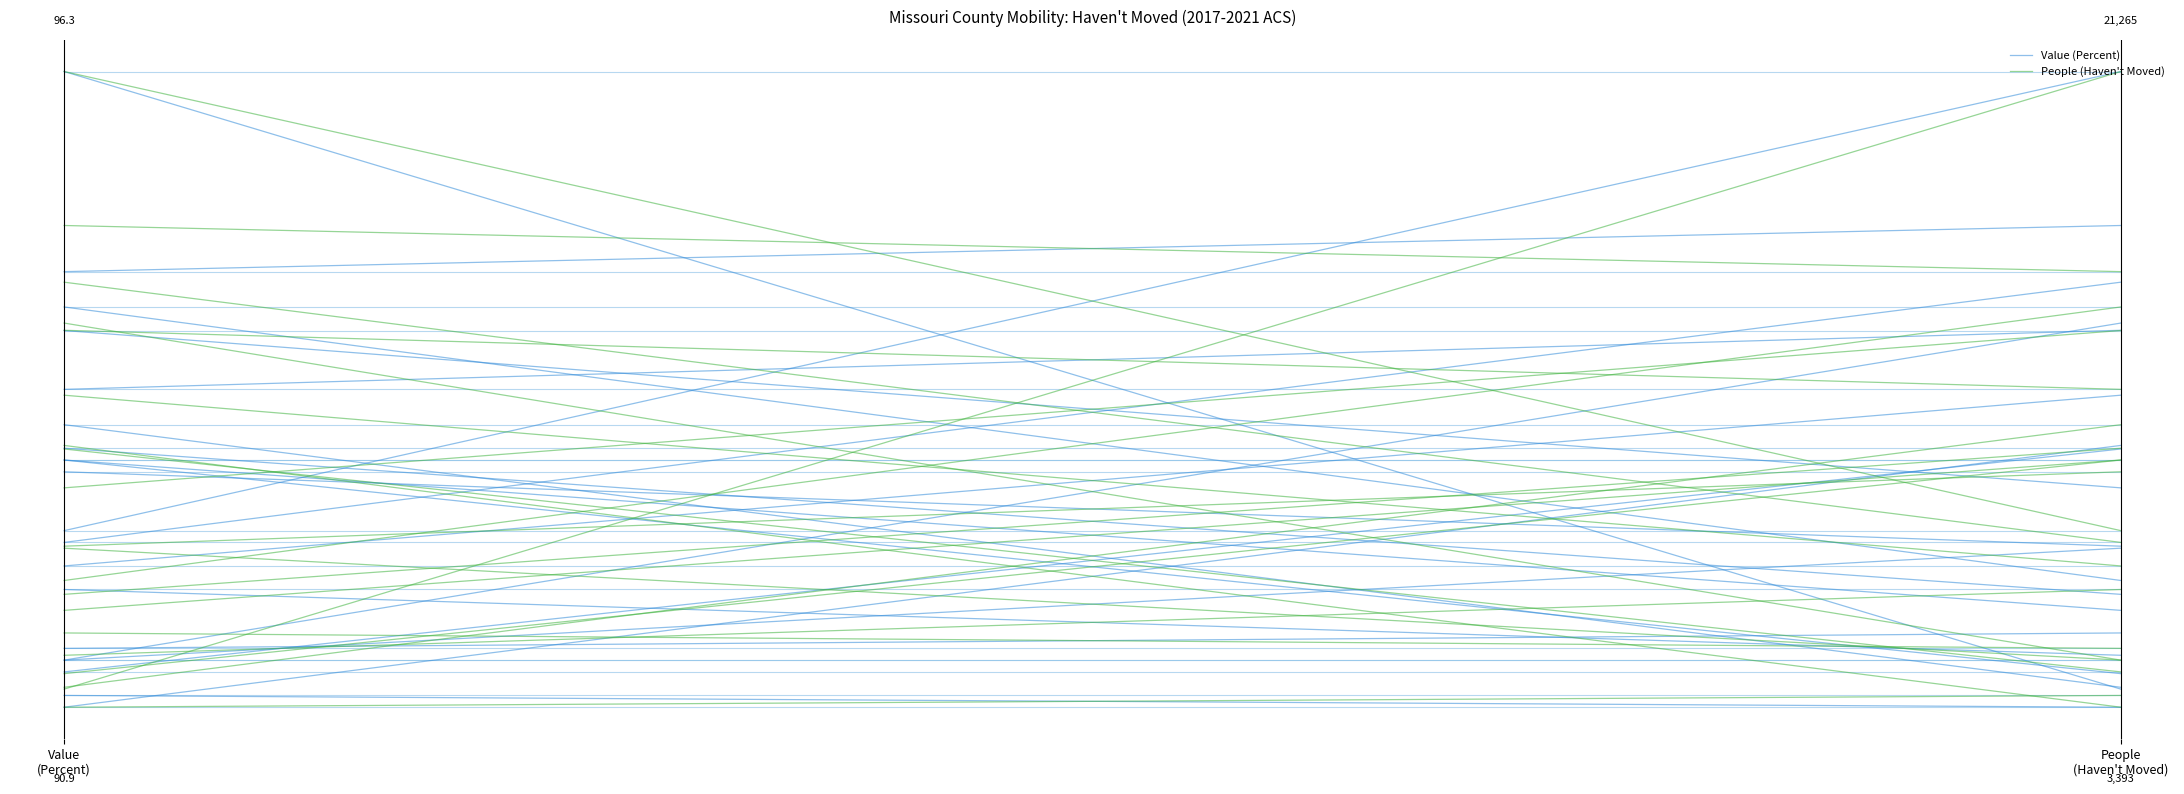

What is the label of the 1st point from the right?

People
(Haven't Moved)